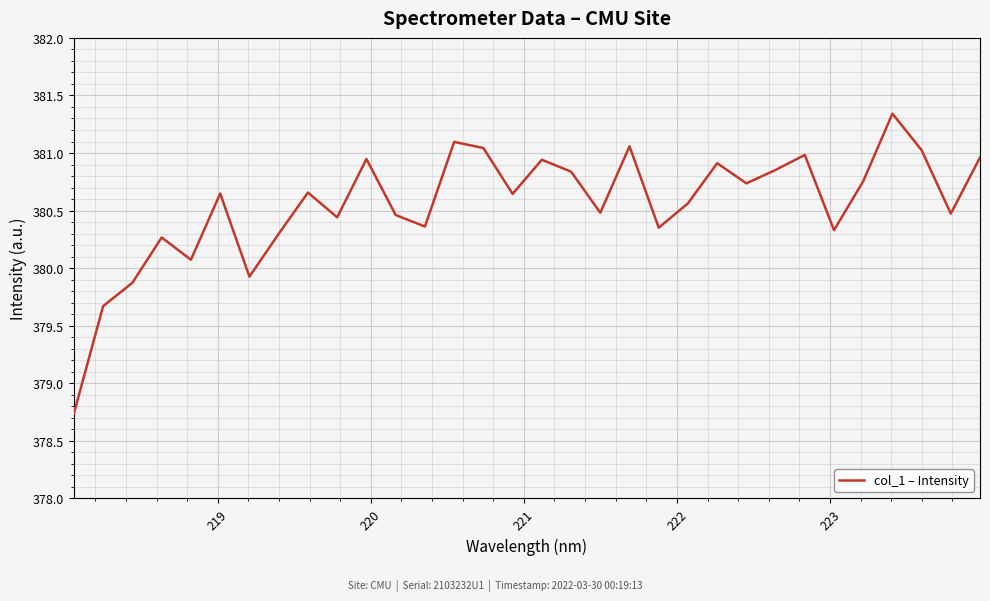

True or false: the data has more than 0 interior local peaks.

True